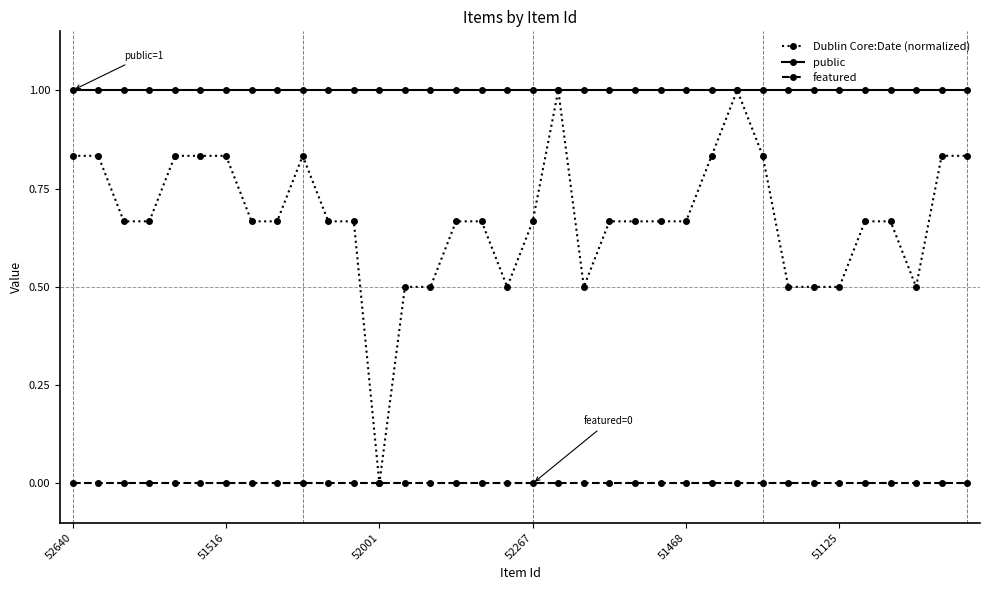

Count the number of data series in this chart.

3